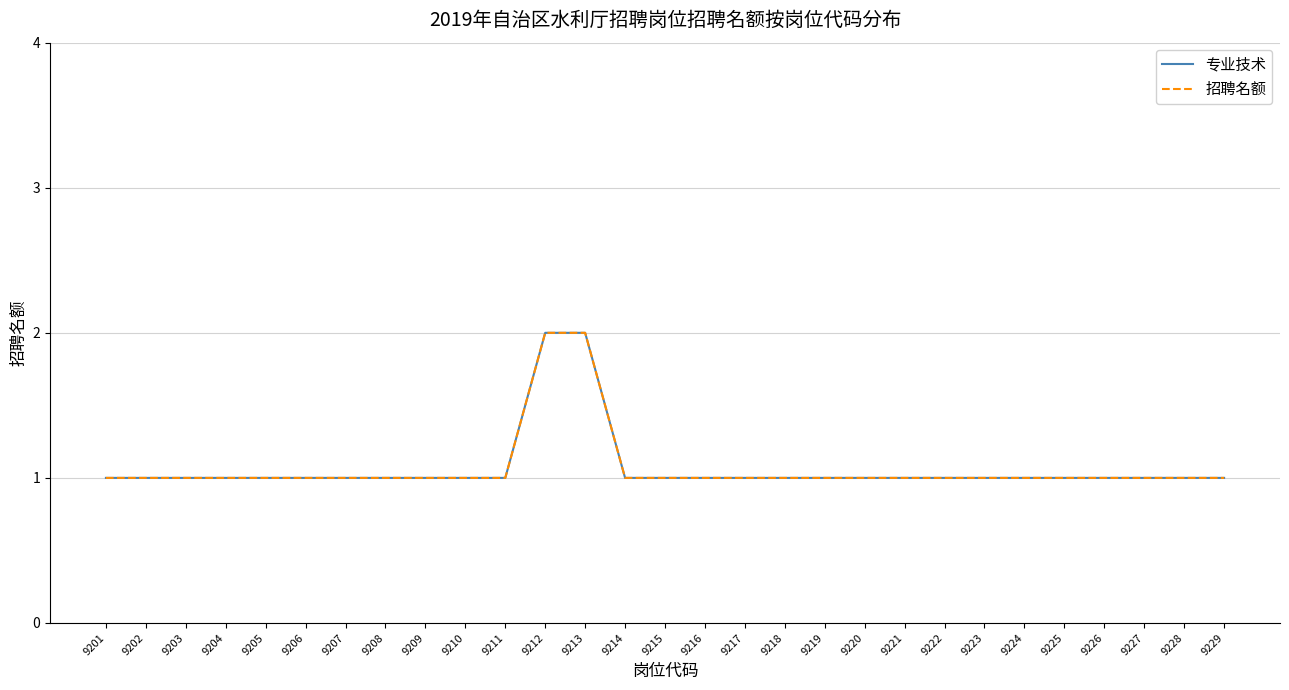

Reading left to right, list all the values displayed in this chart.

专业技术: 1	1	1	1	1	1	1	1	1	1	1	2	2	1	1	1	1	1	1	1	1	1	1	1	1	1	1	1	1
招聘名额: 1	1	1	1	1	1	1	1	1	1	1	2	2	1	1	1	1	1	1	1	1	1	1	1	1	1	1	1	1